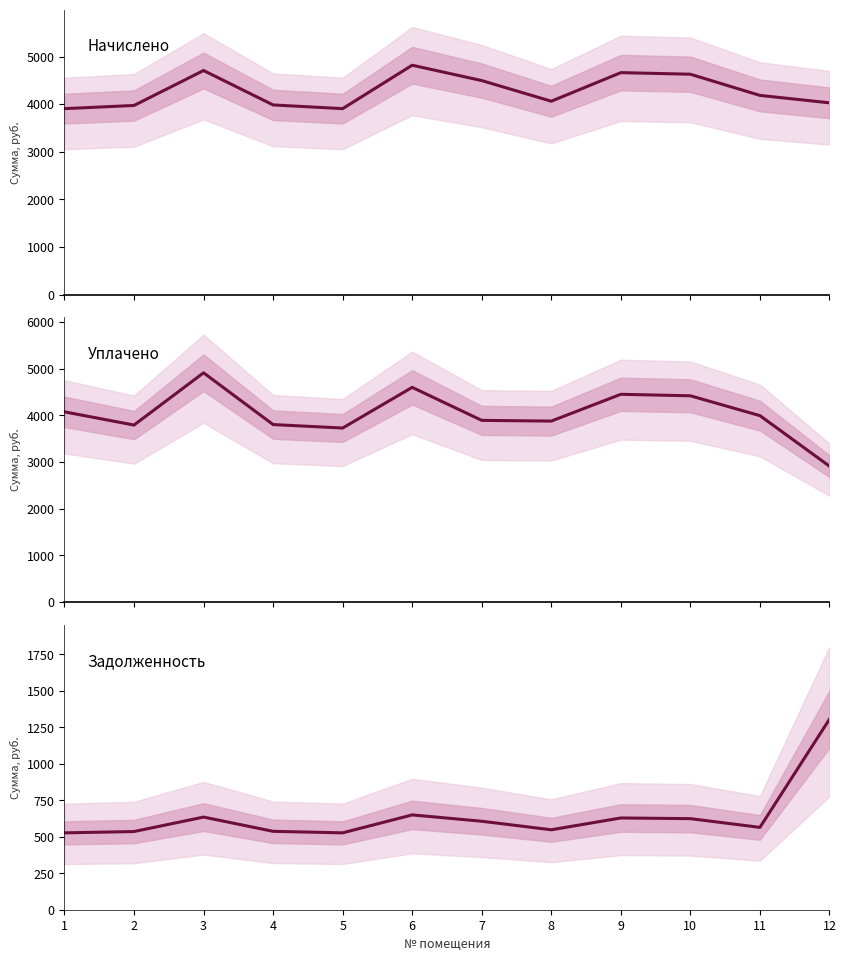

Is the value of уплачено at 2 greater than the value of начислено at 11?

No